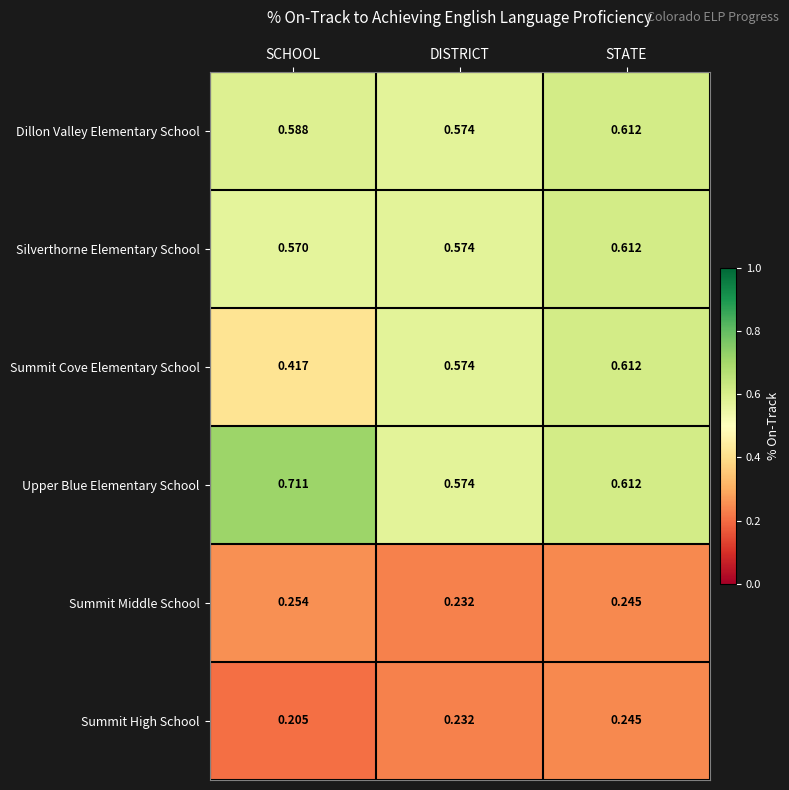

Which series changed the most between SCHOOL and STATE?

Summit Cove Elementary School